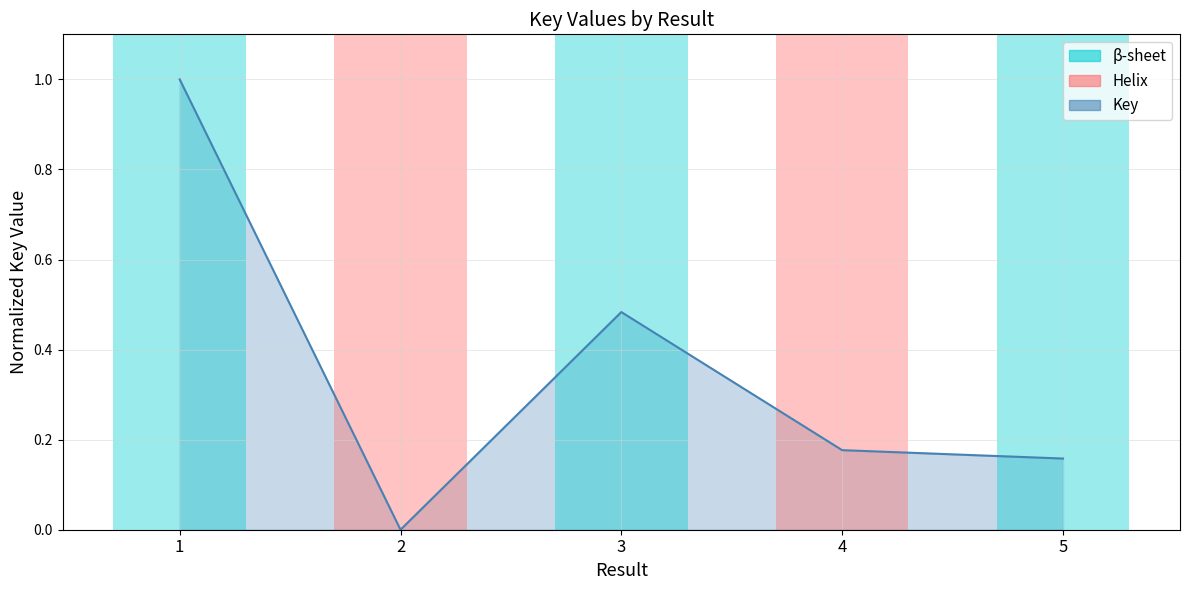

Where is the first local maximum?

3